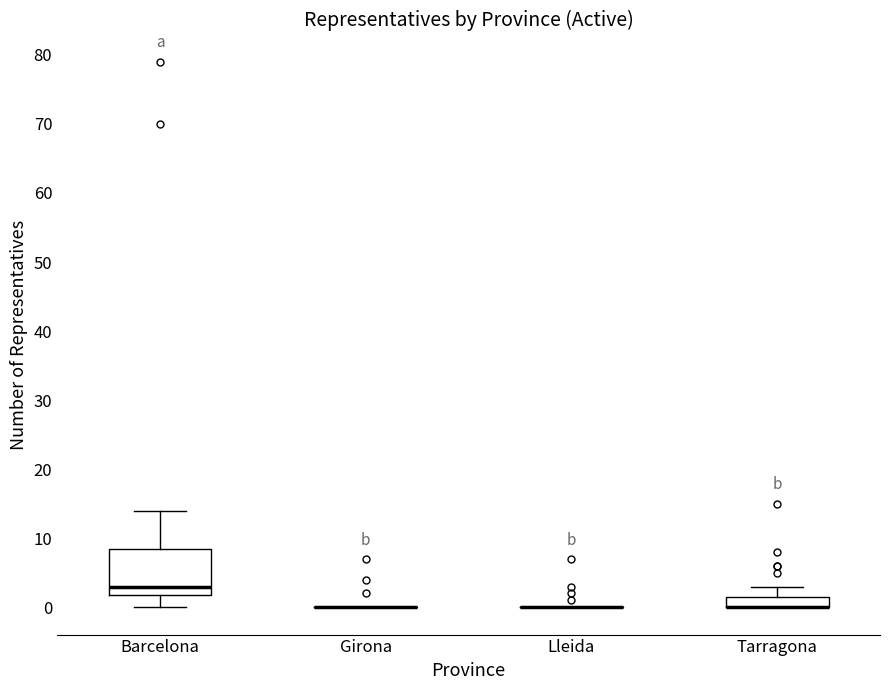

Comparing the boxes themselves (not the whiskers), which one is the tallest?

Barcelona